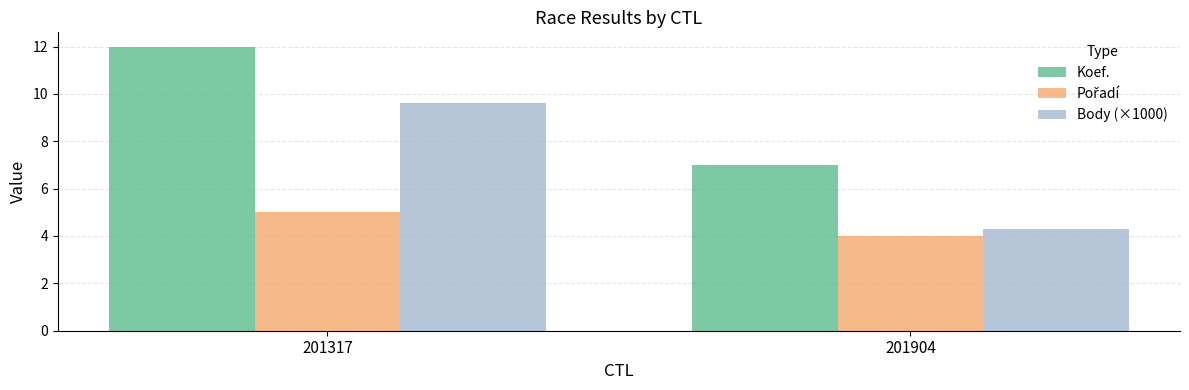

What is the spread (max minus min) of values at 201317?

7.0